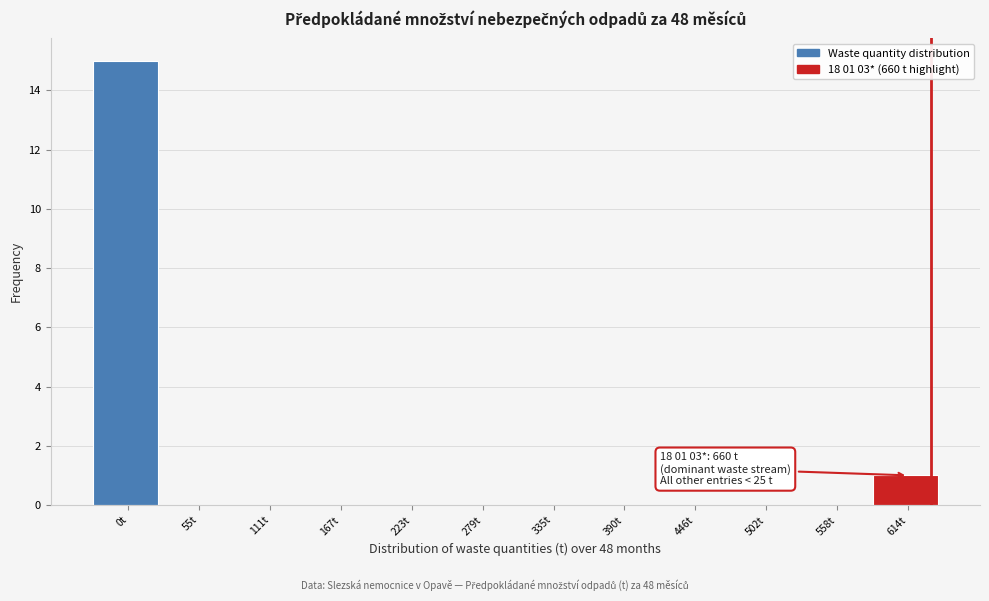

Reading left to right, list all the values displayed in this chart.

0t=15	55t=0	111t=0	167t=0	223t=0	279t=0	335t=0	390t=0	446t=0	502t=0	558t=0	614t=1